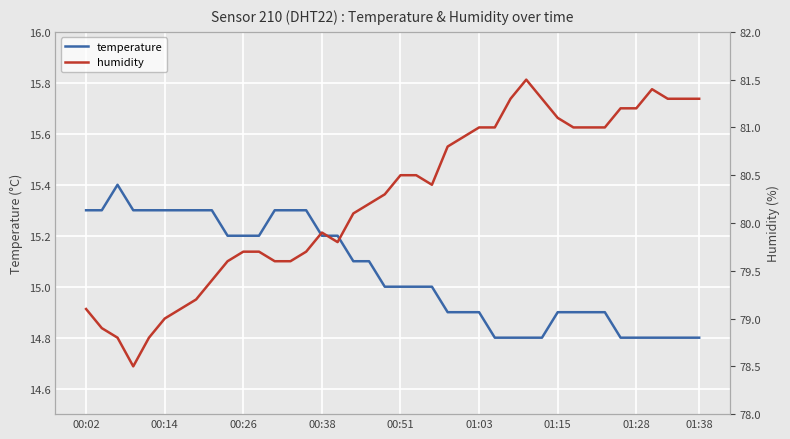

Does the chart display data point markers on the line(s)?

No